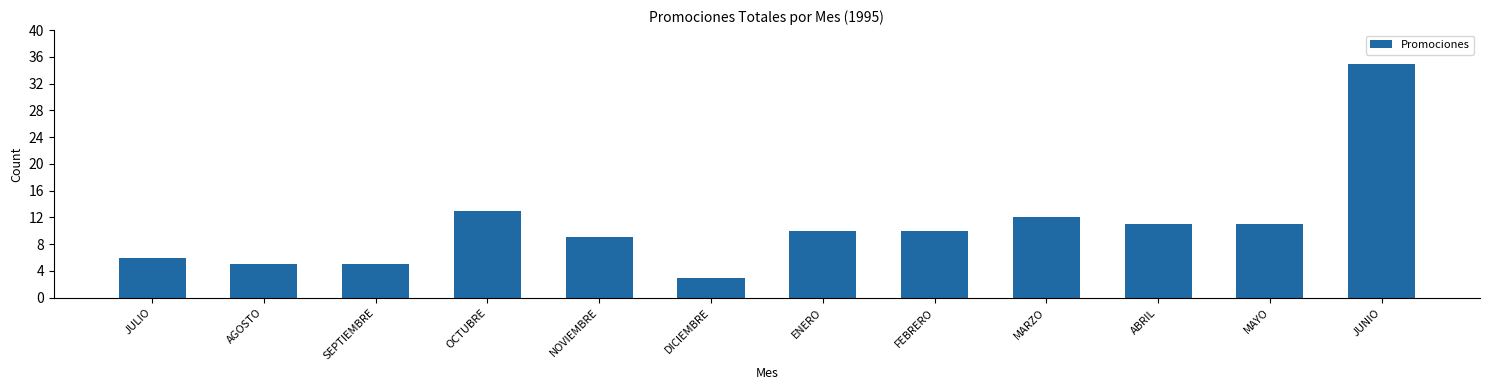

Which category has the lowest value across all series?

DICIEMBRE